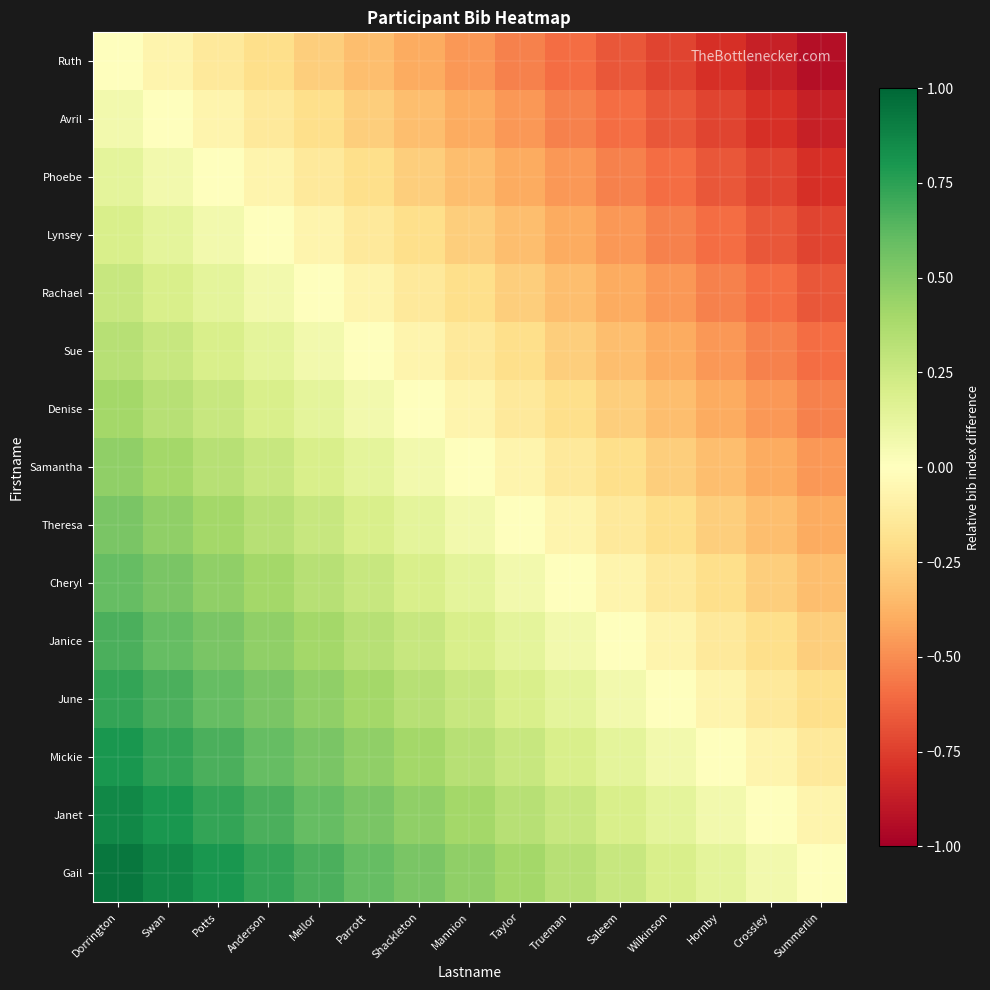

Reading left to right, transcribe all the data shown in this chart.

Ruth: Dorrington=0.0	Swan=-0.1	Potts=-0.1	Anderson=-0.2	Mellor=-0.3	Parrott=-0.3	Shackleton=-0.4	Mannion=-0.5	Taylor=-0.5	Trueman=-0.6	Saleem=-0.7	Wilkinson=-0.7	Hornby=-0.8	Crossley=-0.9	Summerlin=-0.9
Avril: Dorrington=0.1	Swan=0.0	Potts=-0.1	Anderson=-0.1	Mellor=-0.2	Parrott=-0.3	Shackleton=-0.3	Mannion=-0.4	Taylor=-0.5	Trueman=-0.5	Saleem=-0.6	Wilkinson=-0.7	Hornby=-0.7	Crossley=-0.8	Summerlin=-0.9
Phoebe: Dorrington=0.1	Swan=0.1	Potts=0.0	Anderson=-0.1	Mellor=-0.1	Parrott=-0.2	Shackleton=-0.3	Mannion=-0.3	Taylor=-0.4	Trueman=-0.5	Saleem=-0.5	Wilkinson=-0.6	Hornby=-0.7	Crossley=-0.7	Summerlin=-0.8
Lynsey: Dorrington=0.2	Swan=0.1	Potts=0.1	Anderson=0.0	Mellor=-0.1	Parrott=-0.1	Shackleton=-0.2	Mannion=-0.3	Taylor=-0.3	Trueman=-0.4	Saleem=-0.5	Wilkinson=-0.5	Hornby=-0.6	Crossley=-0.7	Summerlin=-0.7
Rachael: Dorrington=0.3	Swan=0.2	Potts=0.1	Anderson=0.1	Mellor=0.0	Parrott=-0.1	Shackleton=-0.1	Mannion=-0.2	Taylor=-0.3	Trueman=-0.3	Saleem=-0.4	Wilkinson=-0.5	Hornby=-0.5	Crossley=-0.6	Summerlin=-0.7
Sue: Dorrington=0.3	Swan=0.3	Potts=0.2	Anderson=0.1	Mellor=0.1	Parrott=0.0	Shackleton=-0.1	Mannion=-0.1	Taylor=-0.2	Trueman=-0.3	Saleem=-0.3	Wilkinson=-0.4	Hornby=-0.5	Crossley=-0.5	Summerlin=-0.6
Denise: Dorrington=0.4	Swan=0.3	Potts=0.3	Anderson=0.2	Mellor=0.1	Parrott=0.1	Shackleton=0.0	Mannion=-0.1	Taylor=-0.1	Trueman=-0.2	Saleem=-0.3	Wilkinson=-0.3	Hornby=-0.4	Crossley=-0.5	Summerlin=-0.5
Samantha: Dorrington=0.5	Swan=0.4	Potts=0.3	Anderson=0.3	Mellor=0.2	Parrott=0.1	Shackleton=0.1	Mannion=0.0	Taylor=-0.1	Trueman=-0.1	Saleem=-0.2	Wilkinson=-0.3	Hornby=-0.3	Crossley=-0.4	Summerlin=-0.5
Theresa: Dorrington=0.5	Swan=0.5	Potts=0.4	Anderson=0.3	Mellor=0.3	Parrott=0.2	Shackleton=0.1	Mannion=0.1	Taylor=0.0	Trueman=-0.1	Saleem=-0.1	Wilkinson=-0.2	Hornby=-0.3	Crossley=-0.3	Summerlin=-0.4
Cheryl: Dorrington=0.6	Swan=0.5	Potts=0.5	Anderson=0.4	Mellor=0.3	Parrott=0.3	Shackleton=0.2	Mannion=0.1	Taylor=0.1	Trueman=0.0	Saleem=-0.1	Wilkinson=-0.1	Hornby=-0.2	Crossley=-0.3	Summerlin=-0.3
Janice: Dorrington=0.7	Swan=0.6	Potts=0.5	Anderson=0.5	Mellor=0.4	Parrott=0.3	Shackleton=0.3	Mannion=0.2	Taylor=0.1	Trueman=0.1	Saleem=0.0	Wilkinson=-0.1	Hornby=-0.1	Crossley=-0.2	Summerlin=-0.3
June: Dorrington=0.7	Swan=0.7	Potts=0.6	Anderson=0.5	Mellor=0.5	Parrott=0.4	Shackleton=0.3	Mannion=0.3	Taylor=0.2	Trueman=0.1	Saleem=0.1	Wilkinson=0.0	Hornby=-0.1	Crossley=-0.1	Summerlin=-0.2
Mickie: Dorrington=0.8	Swan=0.7	Potts=0.7	Anderson=0.6	Mellor=0.5	Parrott=0.5	Shackleton=0.4	Mannion=0.3	Taylor=0.3	Trueman=0.2	Saleem=0.1	Wilkinson=0.1	Hornby=0.0	Crossley=-0.1	Summerlin=-0.1
Janet: Dorrington=0.9	Swan=0.8	Potts=0.7	Anderson=0.7	Mellor=0.6	Parrott=0.5	Shackleton=0.5	Mannion=0.4	Taylor=0.3	Trueman=0.3	Saleem=0.2	Wilkinson=0.1	Hornby=0.1	Crossley=0.0	Summerlin=-0.1
Gail: Dorrington=0.9	Swan=0.9	Potts=0.8	Anderson=0.7	Mellor=0.7	Parrott=0.6	Shackleton=0.5	Mannion=0.5	Taylor=0.4	Trueman=0.3	Saleem=0.3	Wilkinson=0.2	Hornby=0.1	Crossley=0.1	Summerlin=0.0